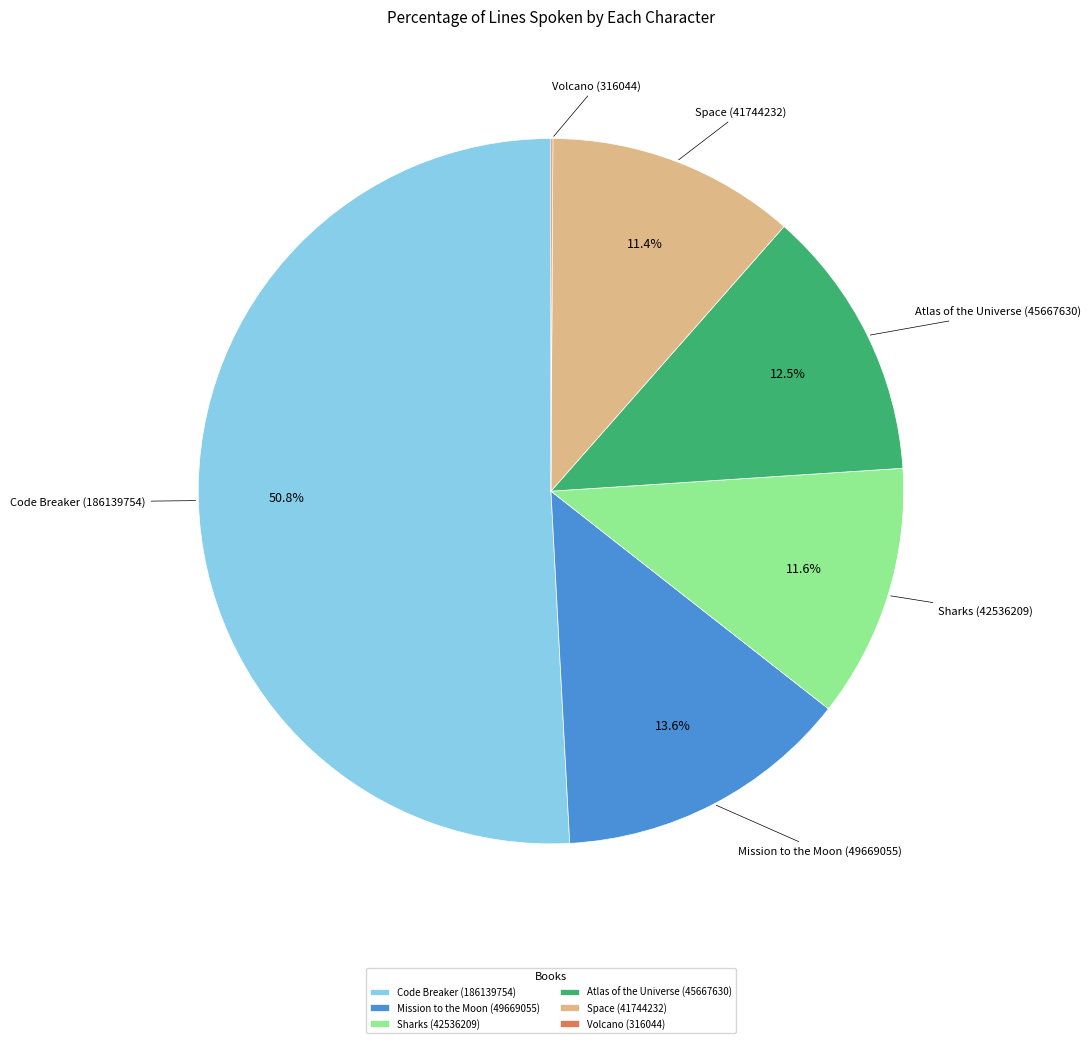

What percentage do Atlas of the Universe (45667630) and Sharks (42536209) together represent?

24.1%